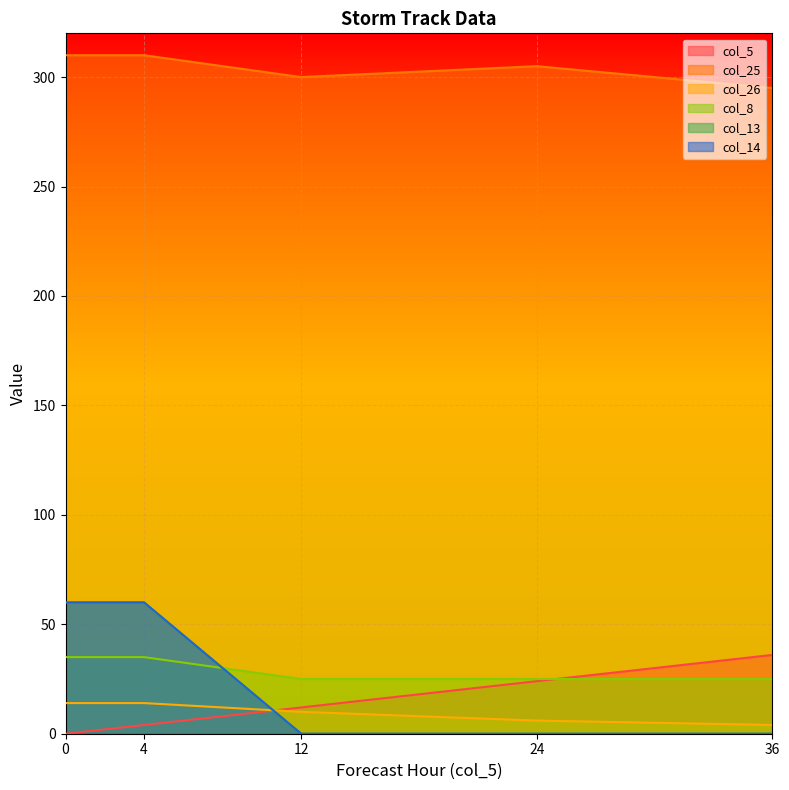

Count the col_8 values in the range 25 to 35.

5